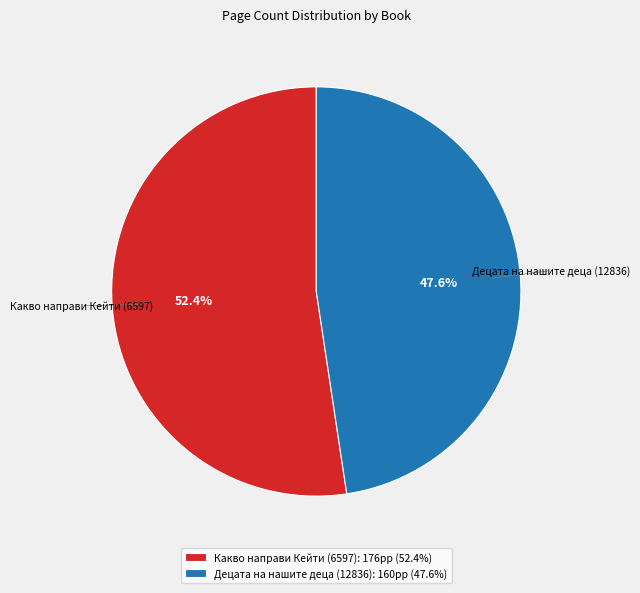

Is it true that Какво направи Кейти (6597) is 52% of the pie?

True